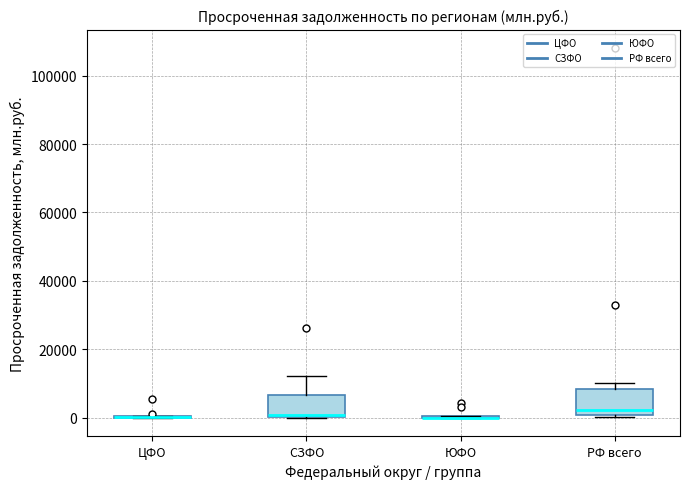

Reading left to right, transcribe this box plot: for each box, give where its median line is, the range the box spans, and where its two whiskers end, as read against the y-axis. The values are not printed on the chart, so give them approximately, as read against the axis.

ЦФО: box collapsed to a line at 0, whiskers 0 to 0
СЗФО: median 0 (just above the box's lower edge), box 0 to 6000, whiskers 0 to 12000
ЮФО: box collapsed to a line at 0, whiskers 0 to 0
РФ всего: median 2000, box 0 to 8000, whiskers 0 (just below the box's lower edge) to 10000